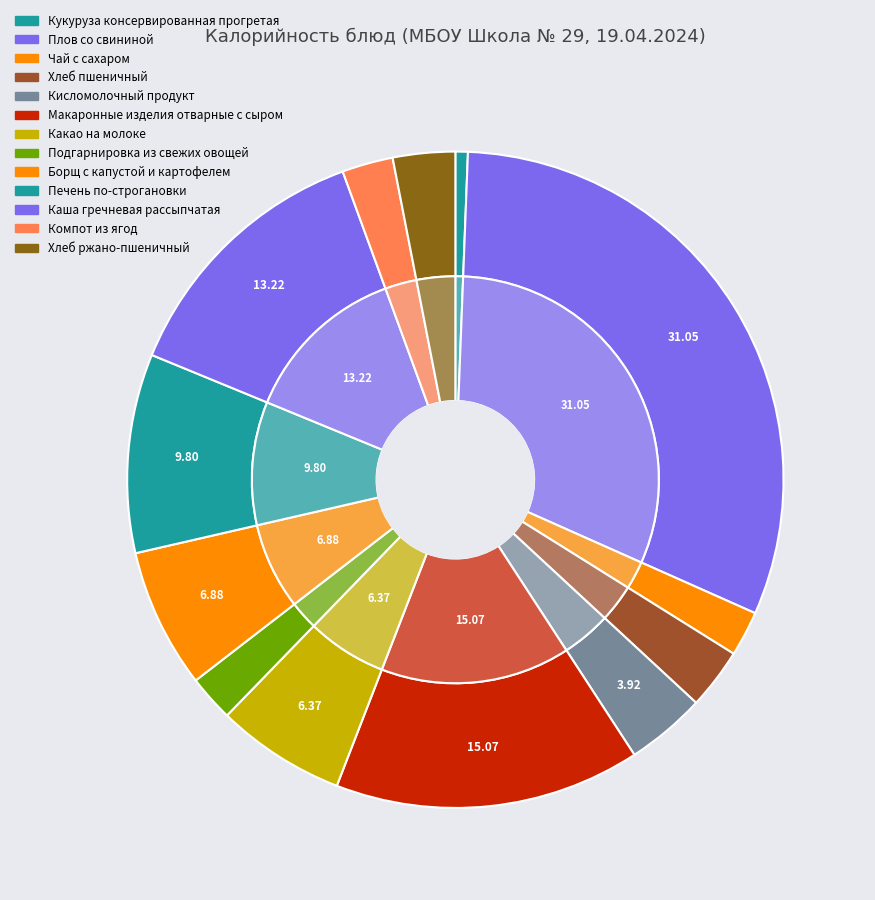

To the nearest percent, what is the difference between the largest and smallest slice percentages?

30%